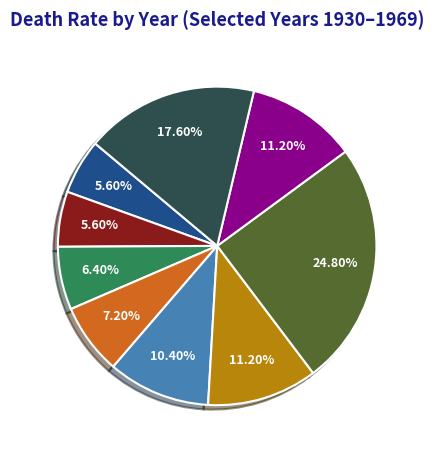

Does any single category account for the majority?

No